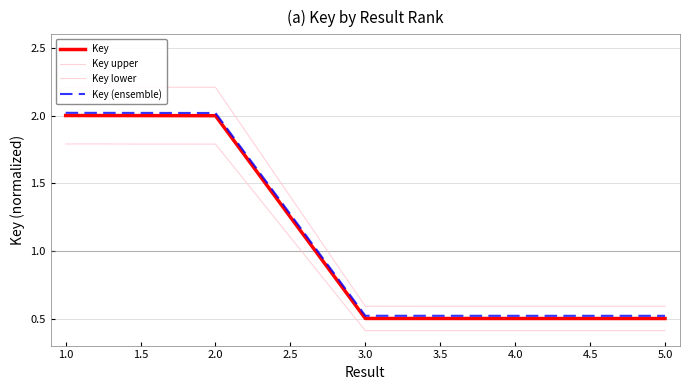

True or false: Key (ensemble) has more than 1 points higher than both neighbors.

False